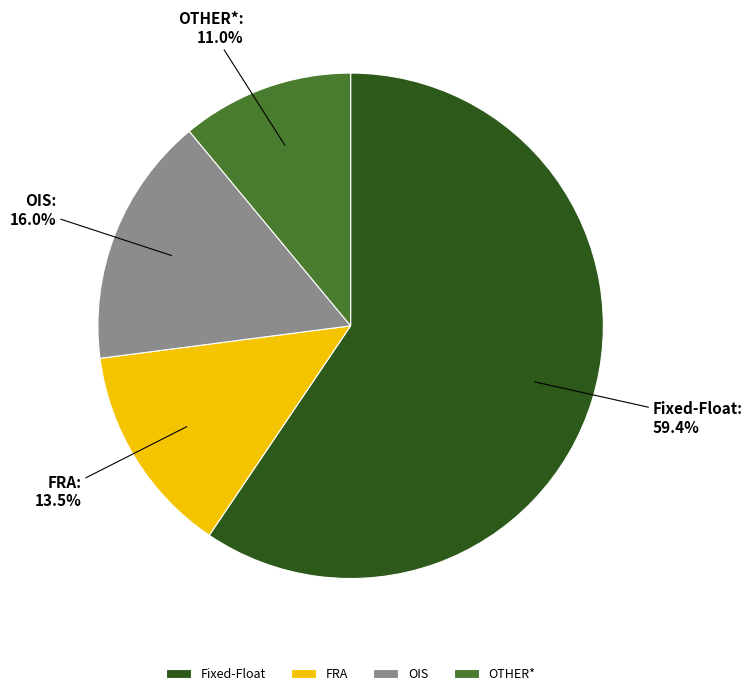

What portion of the pie excludes OTHER*?

89.0%